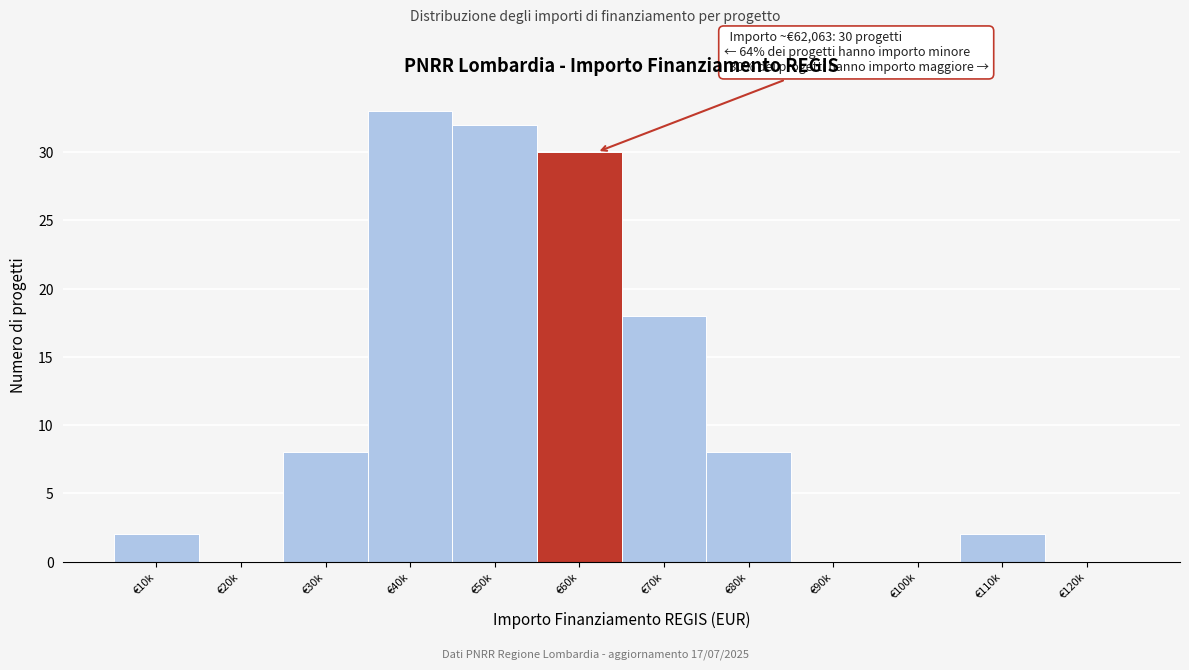

Reading left to right, extract all data points from this chart.

€10k=2	€20k=0	€30k=8	€40k=33	€50k=32	€60k=30	€70k=18	€80k=8	€90k=0	€100k=0	€110k=2	€120k=0